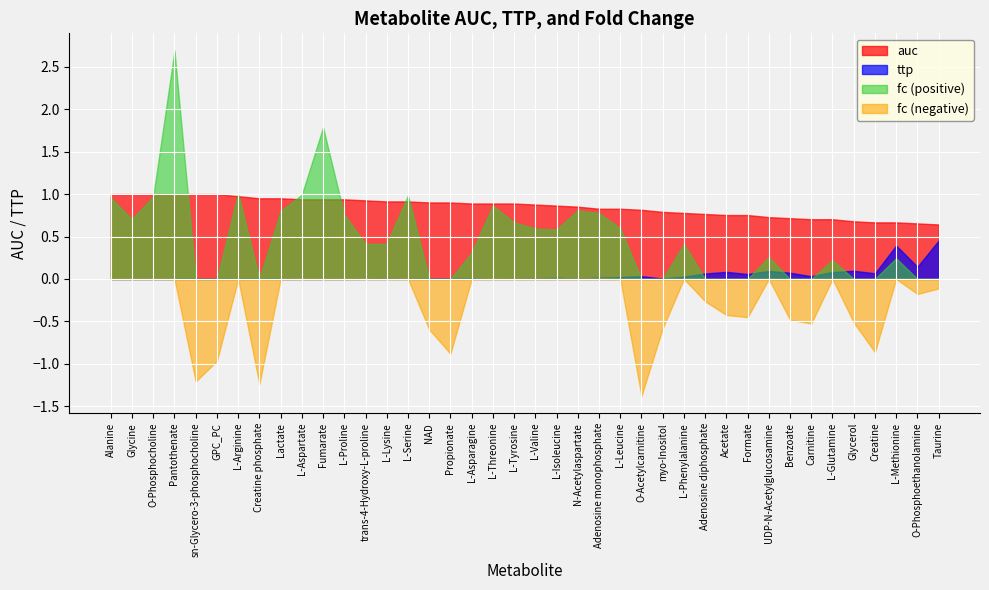

What is the sum of all fc_neg values?

-10.7